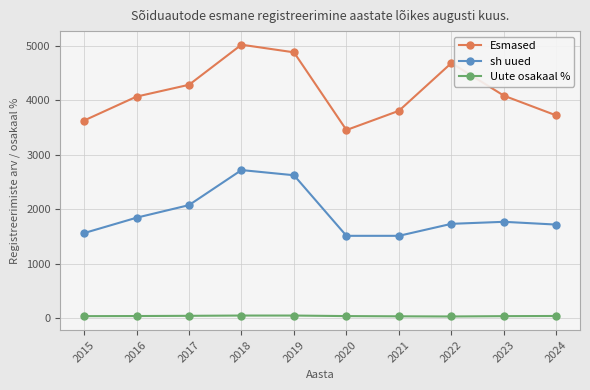

Does the chart have visible grid lines?

Yes